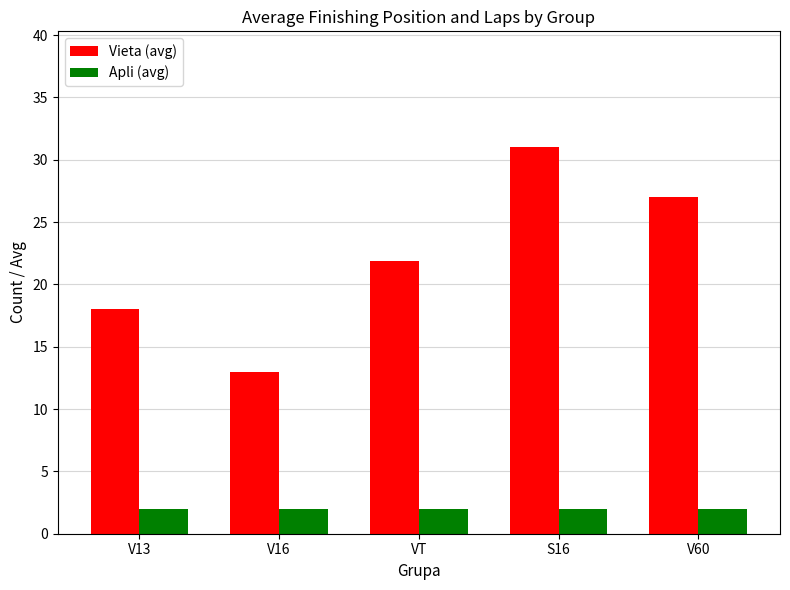

What is the total value across all series at S16?

33.0